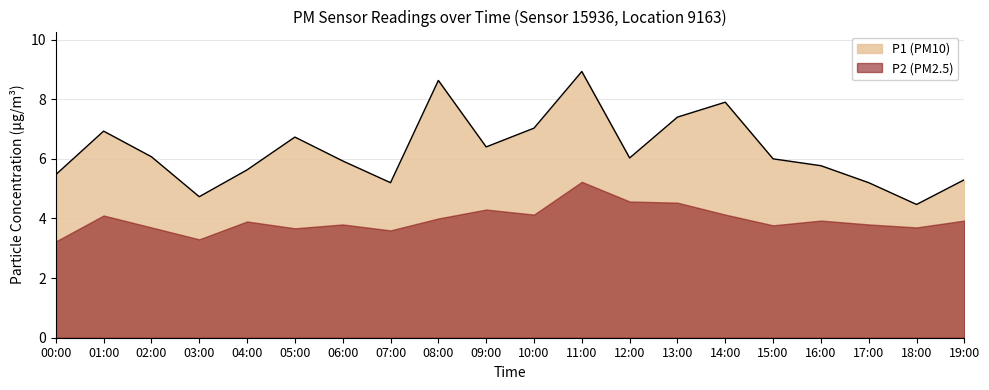

What is the label of the 10th point from the left?

09:00